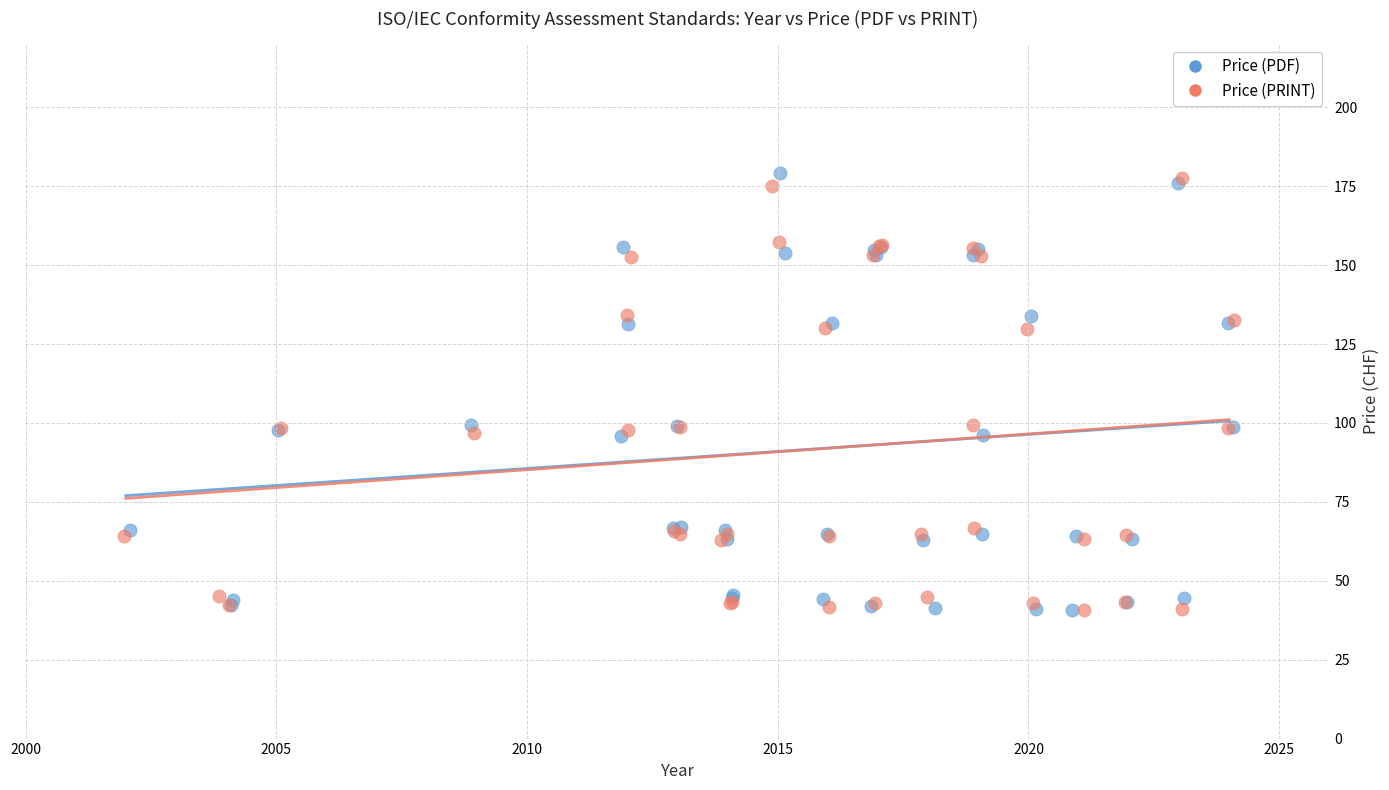

What are all the series names shown in the legend?

Price (PDF), Price (PRINT)